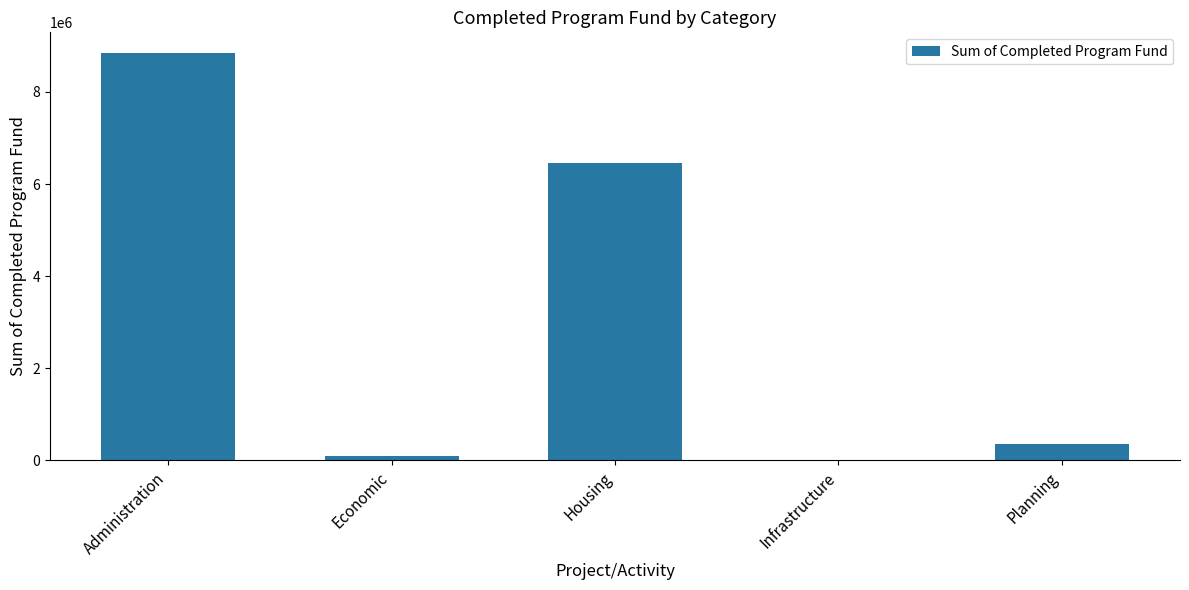

The value at Administration is 15682088.8. True or false?

False